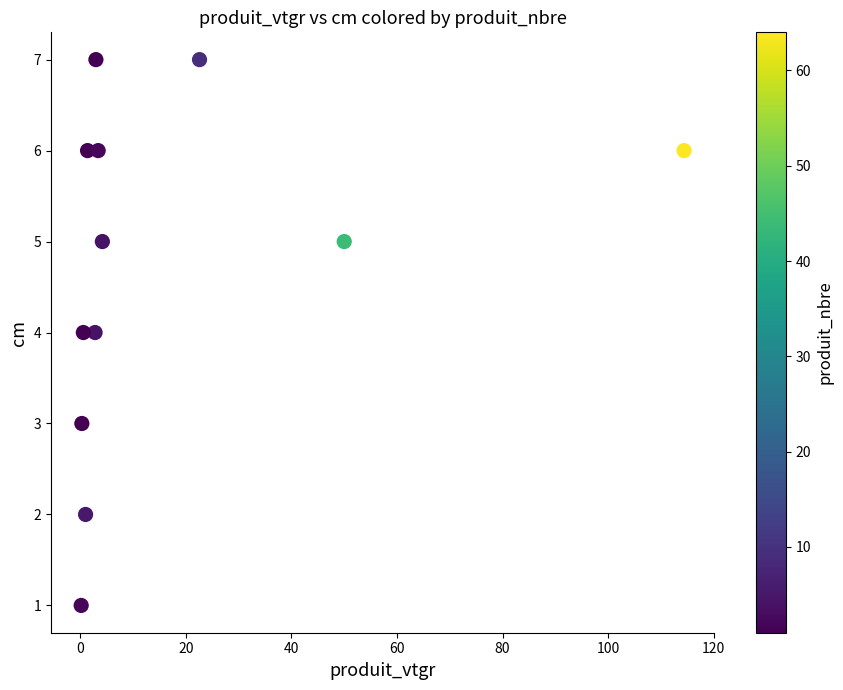

What is the average Y value?

5